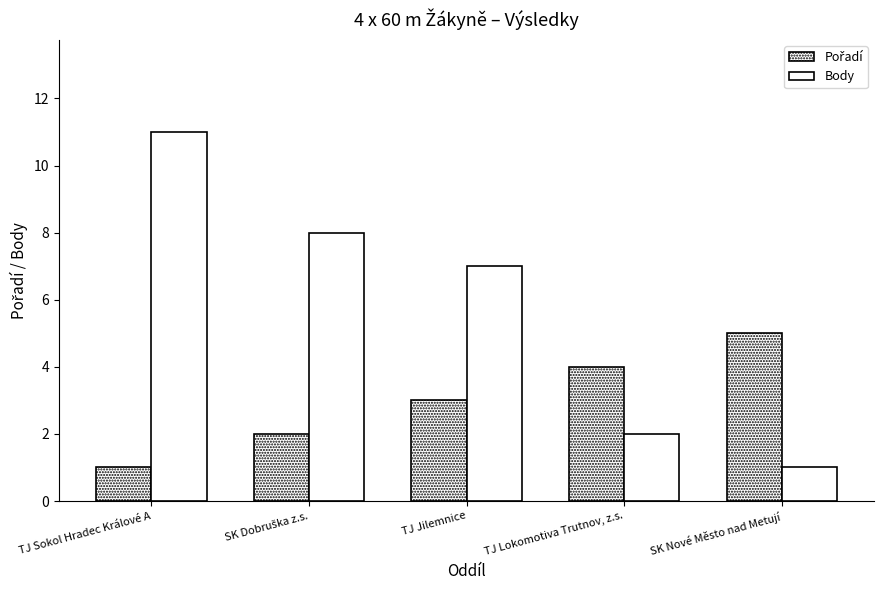

What is the average value of the Body series?

6